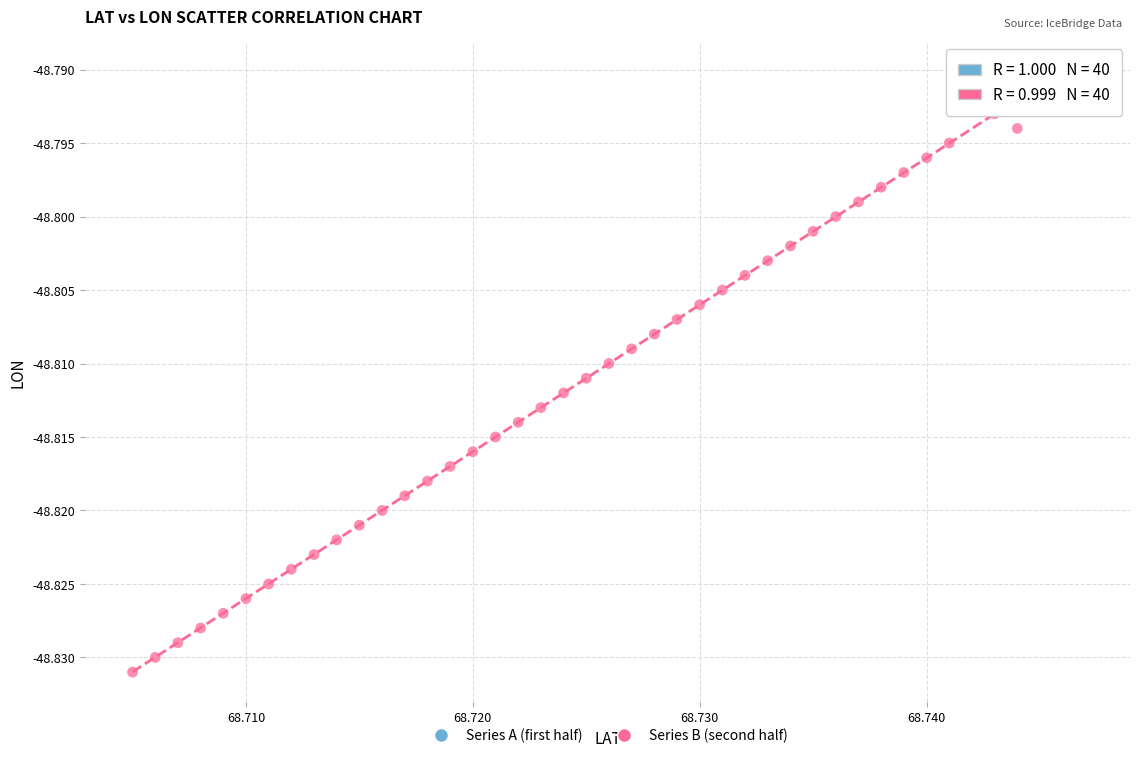

What are all the series names shown in the legend?

Series A (first half), Series B (second half)